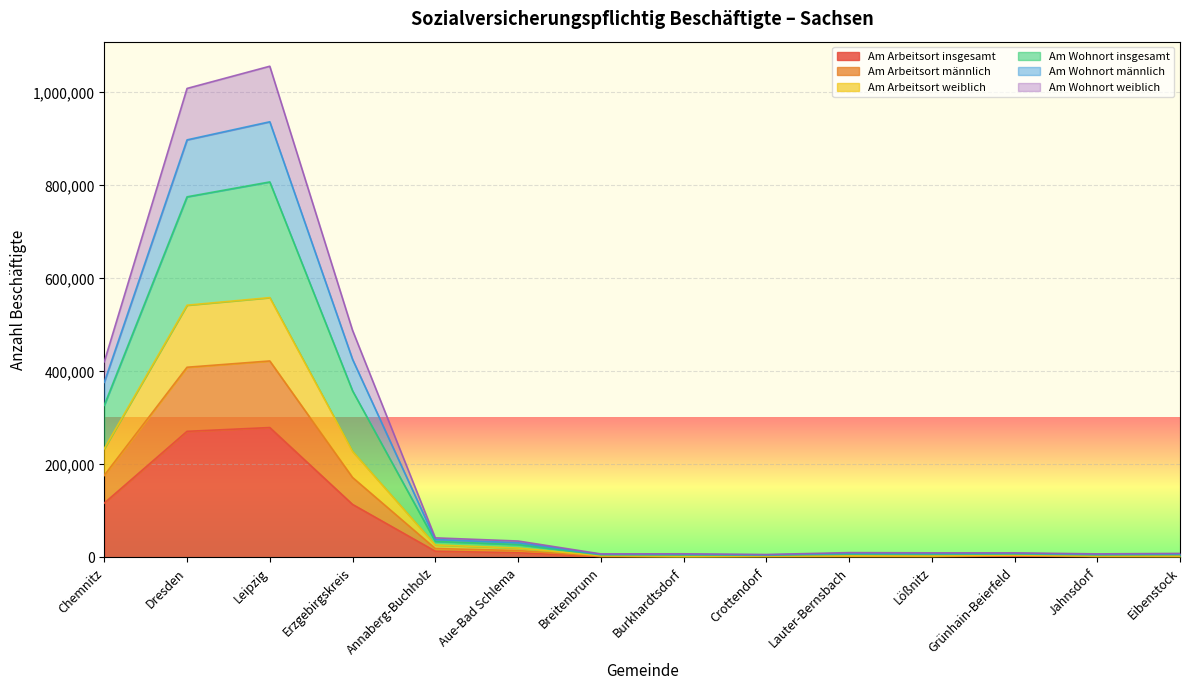

How many interior local peaks does the Am Wohnort insgesamt series have?

3